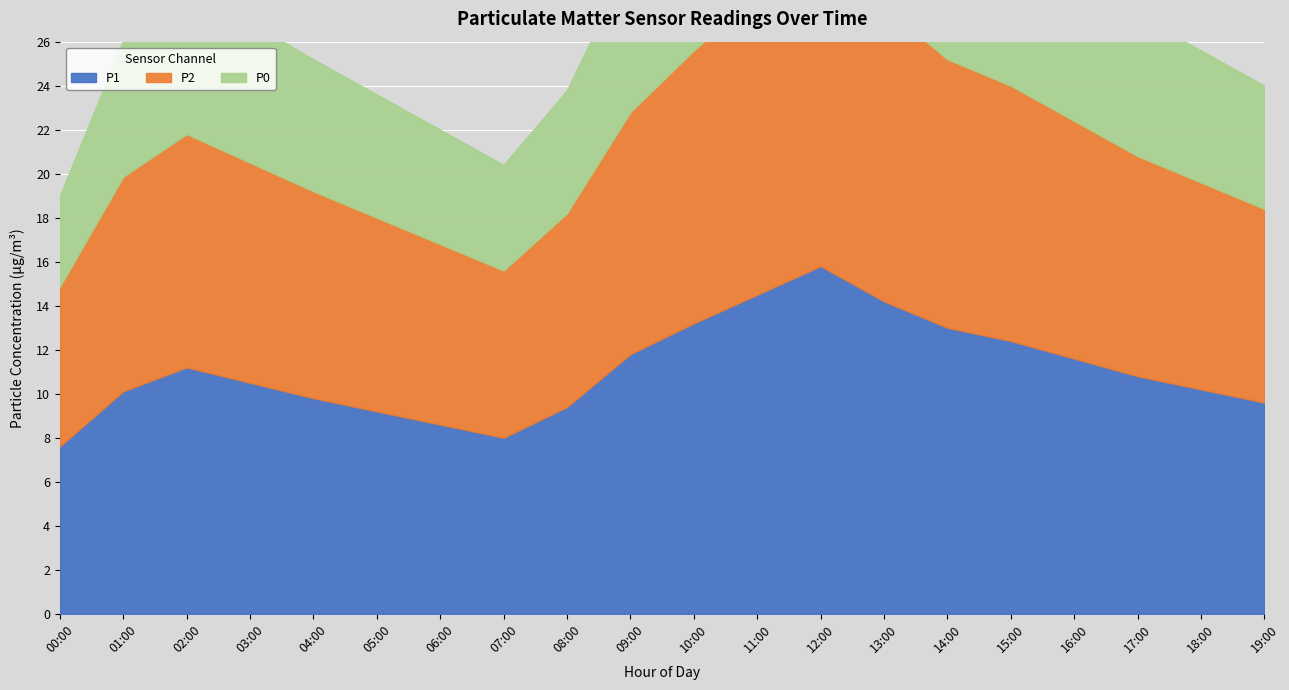

Reading left to right, what are all the values shown in this chart?

P1: 7.6	10.1	11.2	10.5	9.8	9.2	8.6	8.0	9.4	11.8	13.2	14.5	15.8	14.2	13.0	12.4	11.6	10.8	10.2	9.6
P2: 7.2	9.8	10.6	10.0	9.4	8.8	8.2	7.6	8.8	11.0	12.4	13.6	14.8	13.4	12.2	11.6	10.8	10.0	9.4	8.8
P0: 4.1	6.2	6.8	6.4	6.0	5.6	5.2	4.8	5.6	7.0	7.8	8.4	9.0	8.2	7.6	7.2	6.8	6.4	6.0	5.6